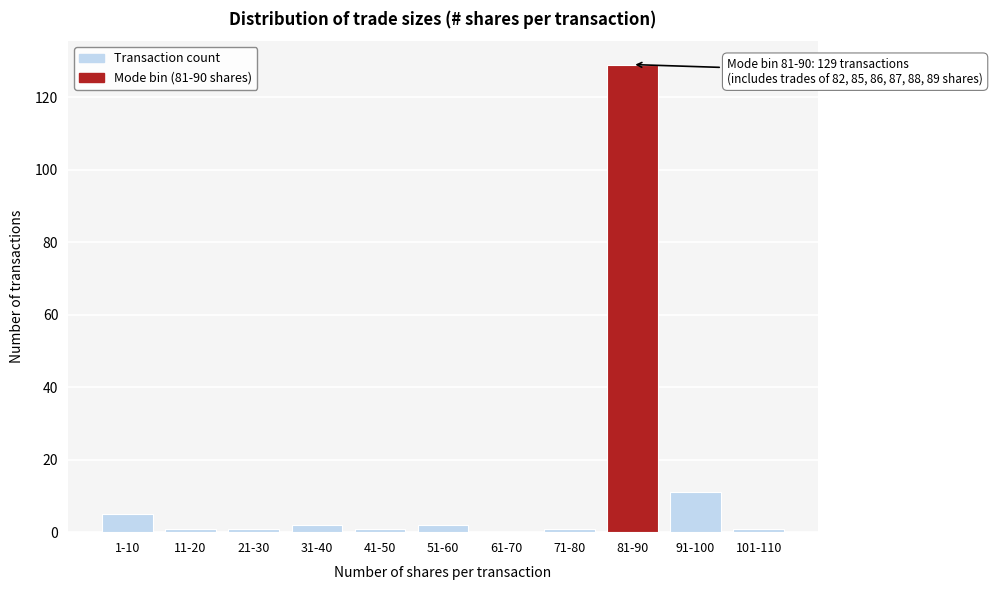

Reading right to left, list all the values displayed in this chart.

101-110=1	91-100=11	81-90=129	71-80=1	61-70=0	51-60=2	41-50=1	31-40=2	21-30=1	11-20=1	1-10=5